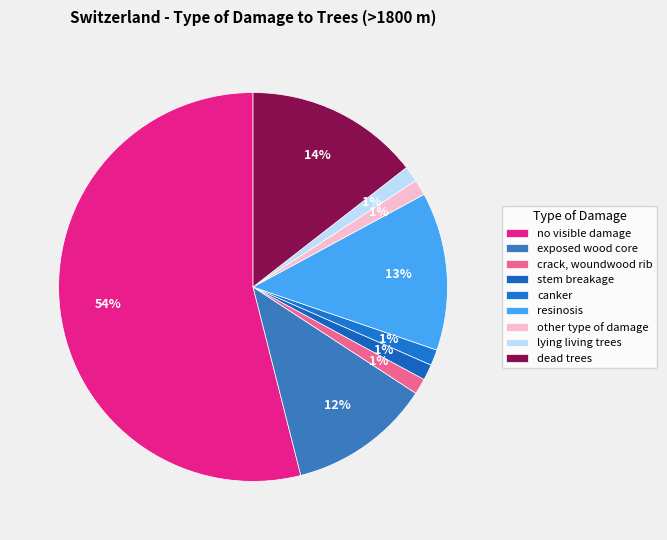

How many slices are in this pie chart?

9